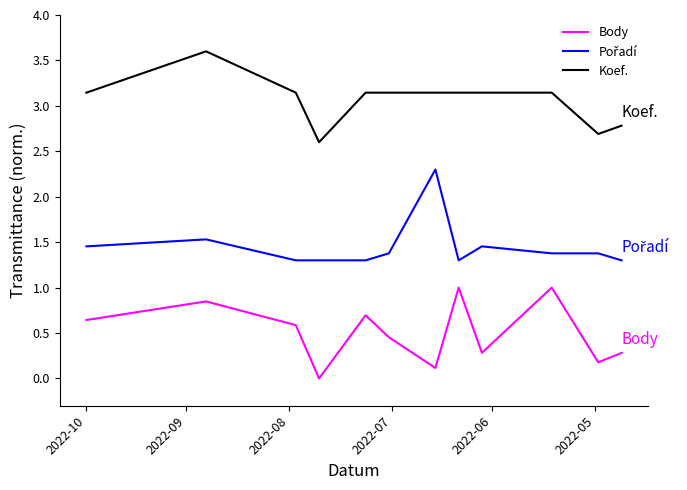

Which series has the largest range (max minus min)?

Body